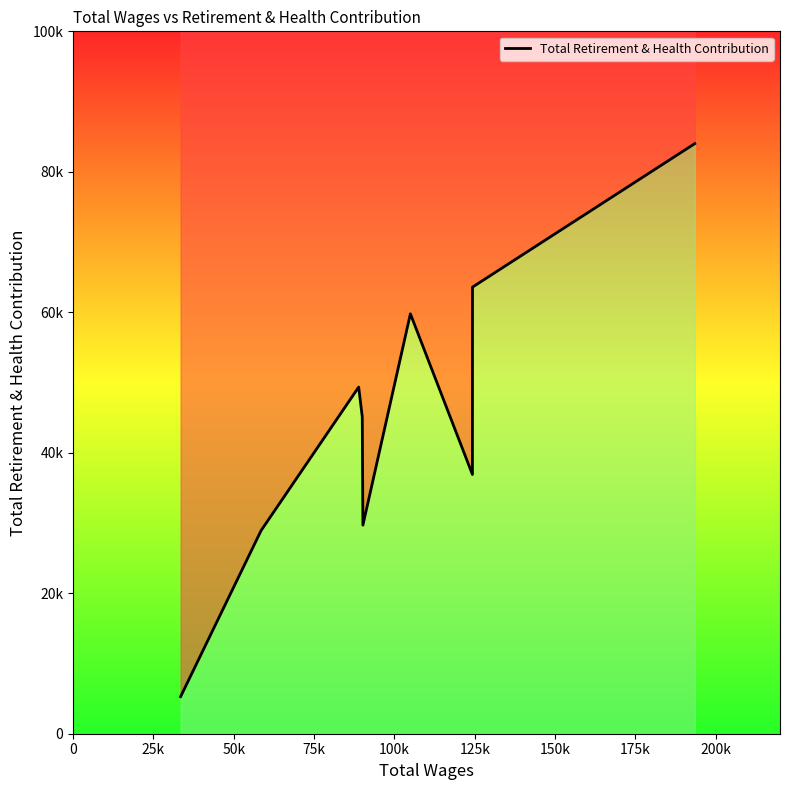

What is the change in value from 25k to 150k?

+7980